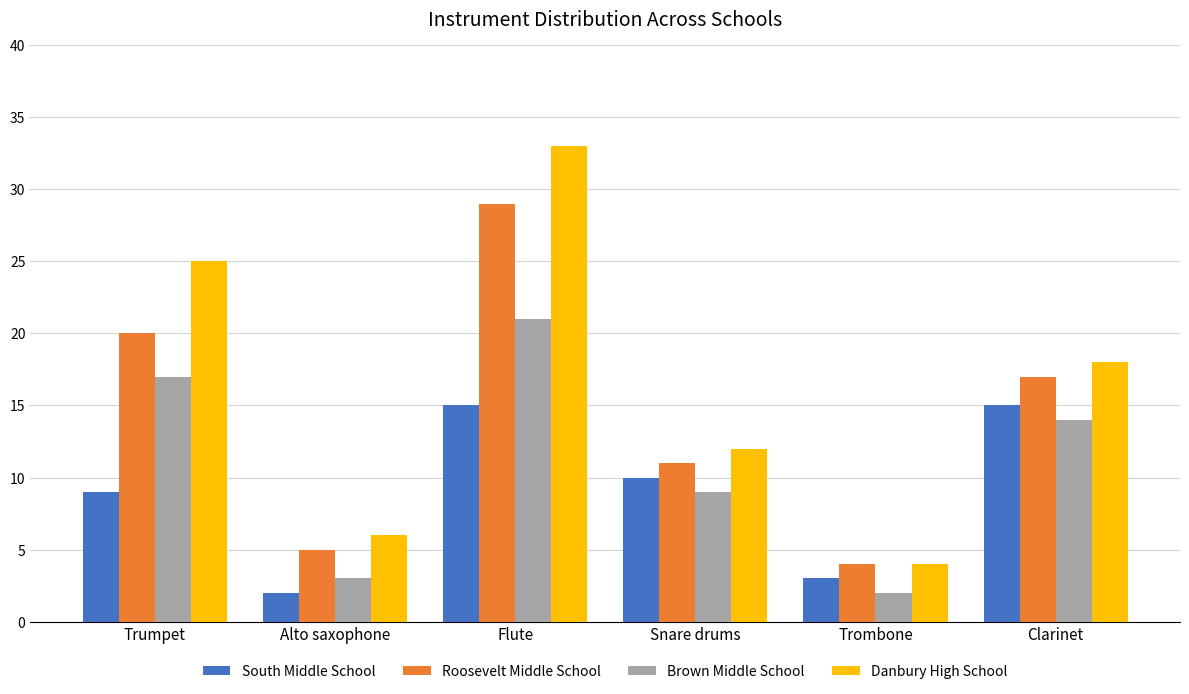

Is the value of Danbury High School at Clarinet greater than the value of South Middle School at Snare drums?

Yes